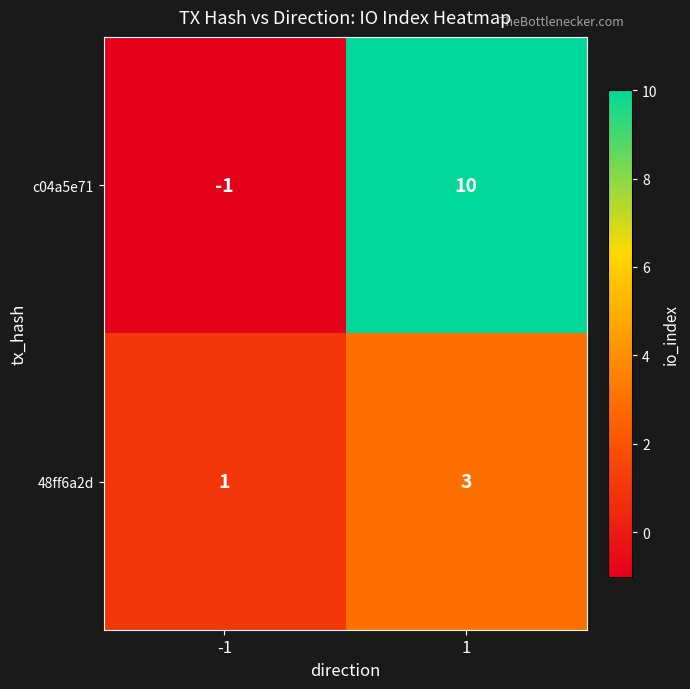

What is the sum of all c04a5e71 values?

9